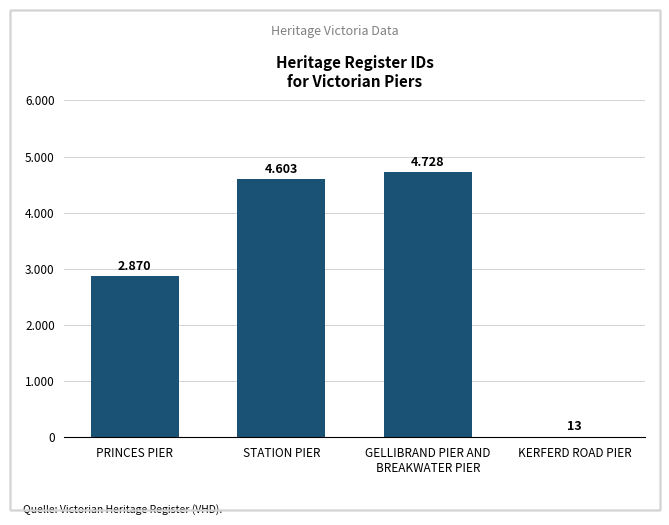

What is the label of the 4th bar from the right?

PRINCES PIER